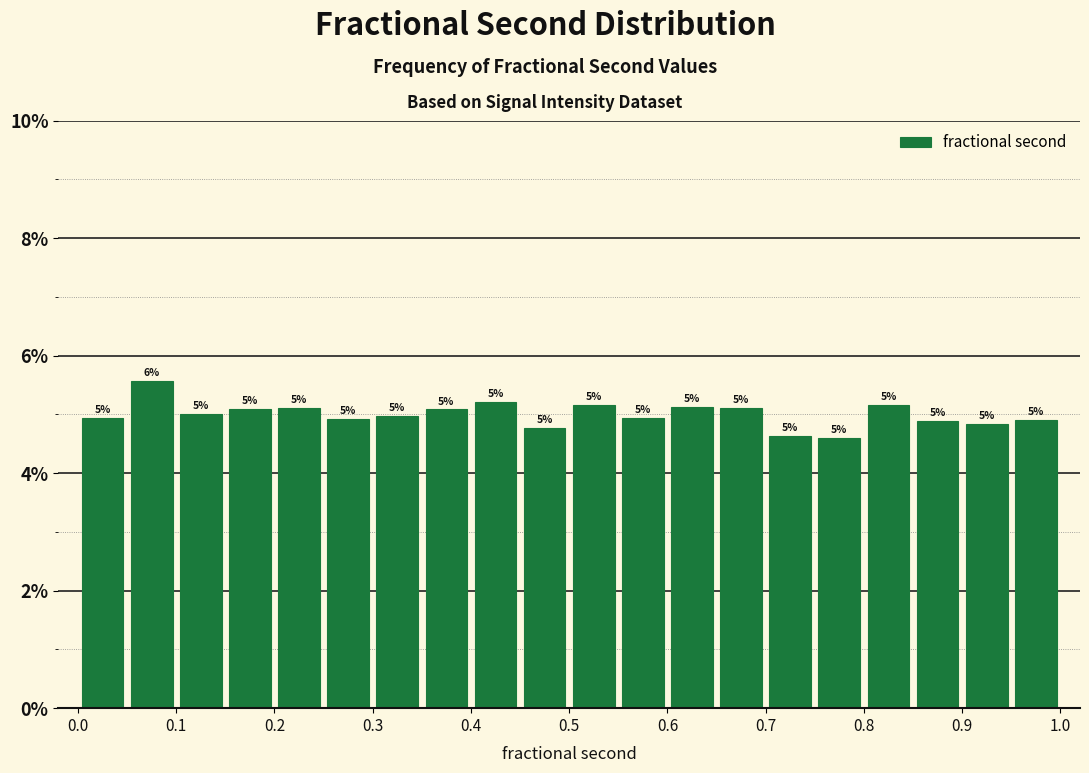

Which range on the x-axis has the tallest bar?

0.05 to 0.10